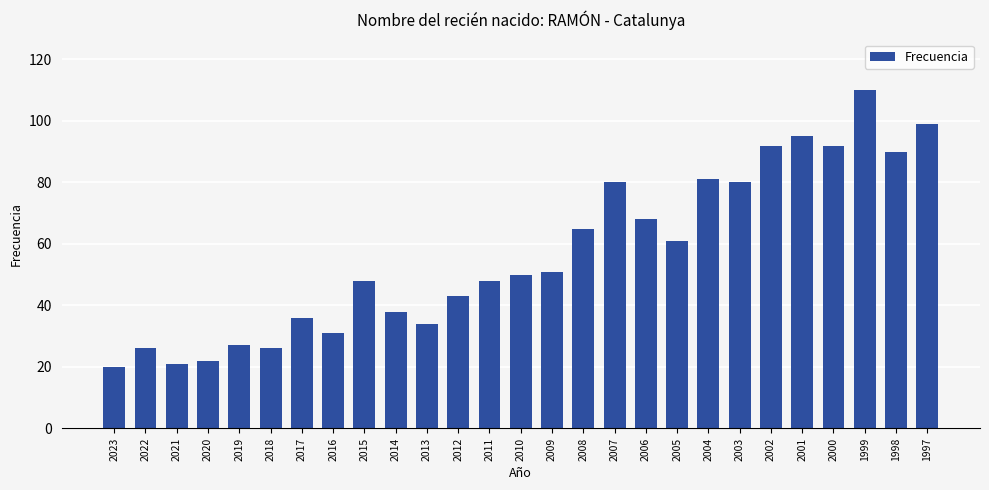

What is the value of the 14th bar from the left?

50